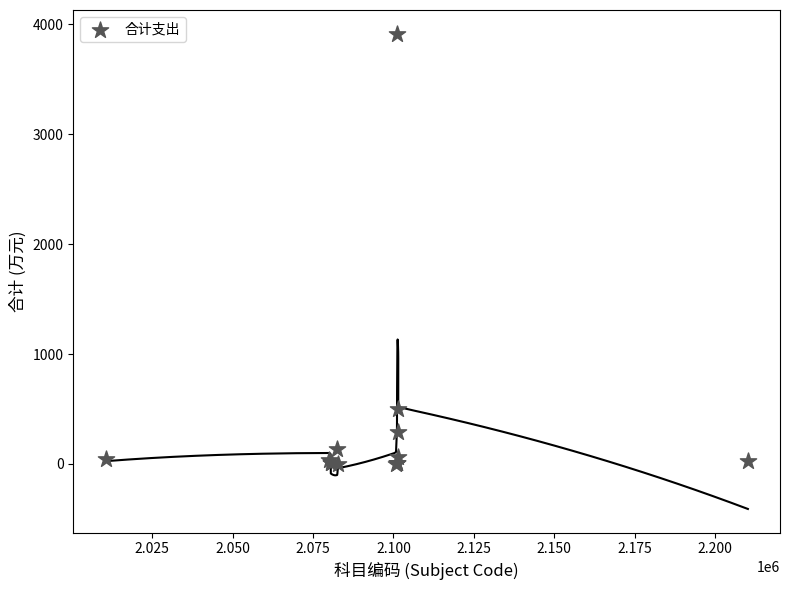

What Y value in the scatter plot is closest to 1957?

500.0